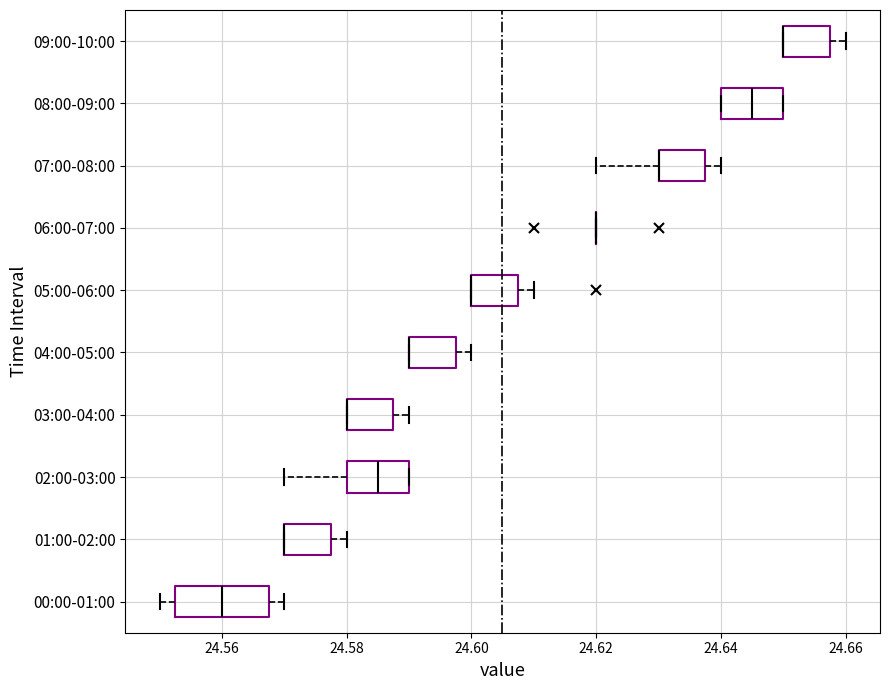

Reading bottom to top, read every box against the x-axis: the position of its median line, the range the box covers, and the ends of its whiskers. The values are not printed on the chart, so give them approximately, as read against the axis.

00:00-01:00: median 24.560, box 24.552 to 24.568, whiskers 24.550 to 24.570
01:00-02:00: median 24.570 (drawn on the box's left edge), box 24.570 to 24.578, whiskers 24.570 to 24.580
02:00-03:00: median 24.586, box 24.580 to 24.590, whiskers 24.570 to 24.590
03:00-04:00: median 24.580 (drawn on the box's left edge), box 24.580 to 24.588, whiskers 24.580 to 24.590
04:00-05:00: median 24.590 (drawn on the box's left edge), box 24.590 to 24.598, whiskers 24.590 to 24.600
05:00-06:00: median 24.600 (drawn on the box's left edge), box 24.600 to 24.608, whiskers 24.600 to 24.610
06:00-07:00: box collapsed to a line at 24.620, whiskers 24.620 to 24.620
07:00-08:00: median 24.630 (drawn on the box's left edge), box 24.630 to 24.638, whiskers 24.620 to 24.640
08:00-09:00: median 24.646, box 24.640 to 24.650, whiskers 24.640 to 24.650
09:00-10:00: median 24.650 (drawn on the box's left edge), box 24.650 to 24.658, whiskers 24.650 to 24.660